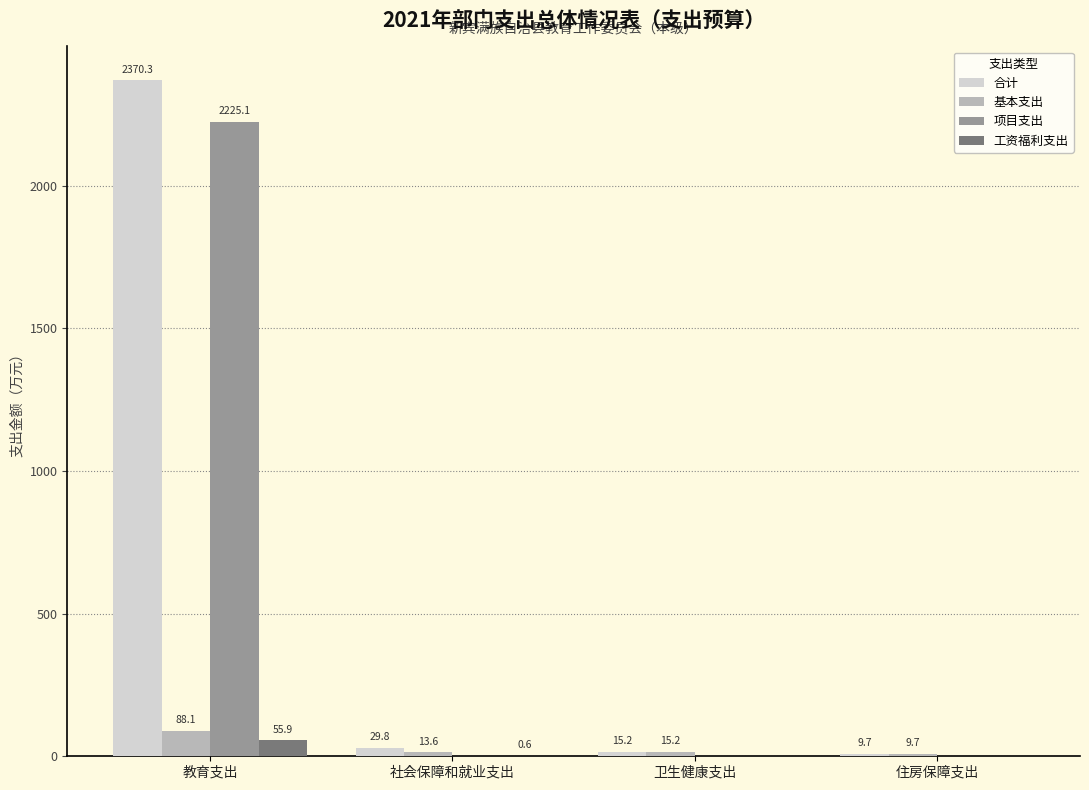

Which series has the widest spread of values?

合计